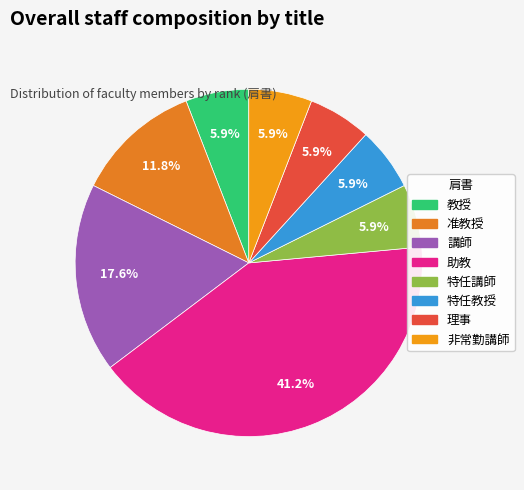

Between 教授 and 特任講師, which is larger?

教授